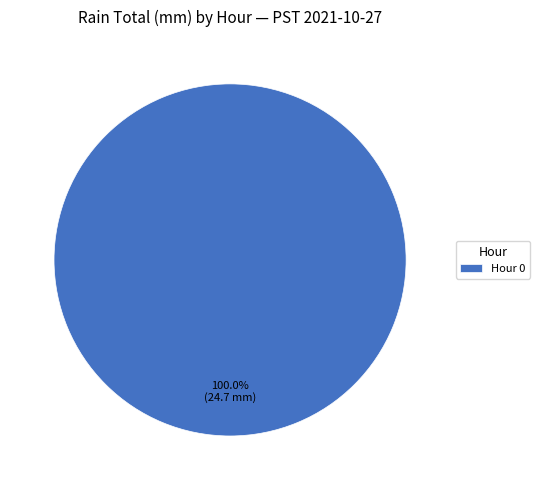

Rank the categories by value from lowest to highest.

Hour 0